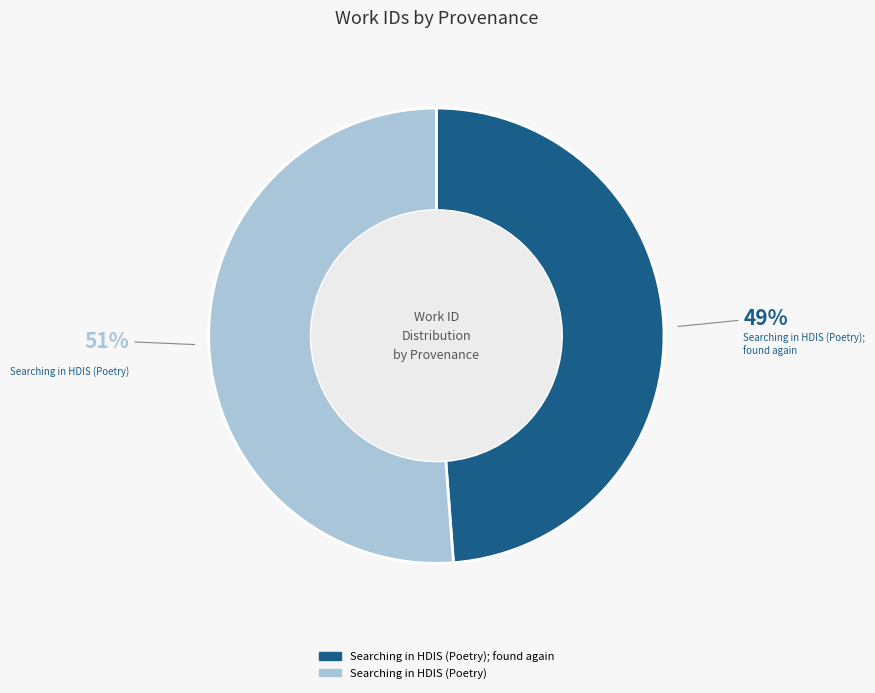

Is there a majority slice in this chart?

Yes